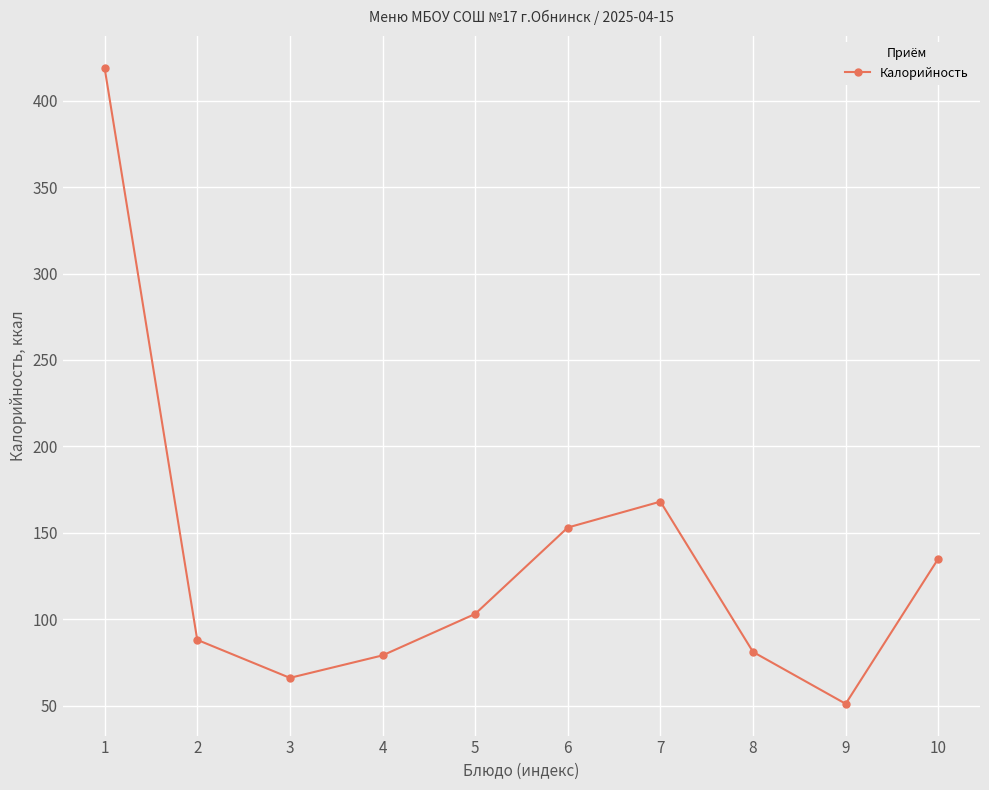

What is the ratio of the value at 2 to the value at 1?

0.2